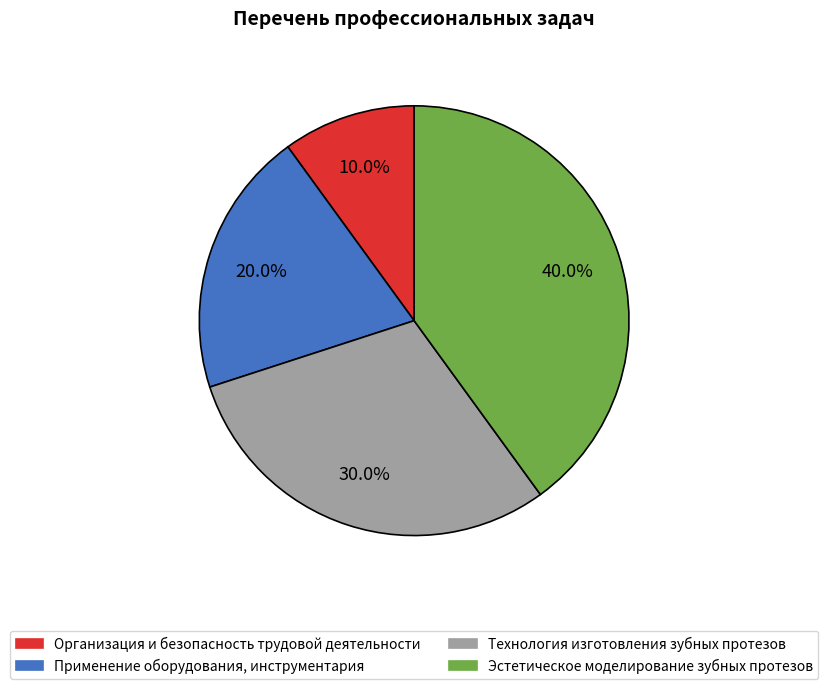

Which slice is the largest?

Эстетическое моделирование зубных протезов